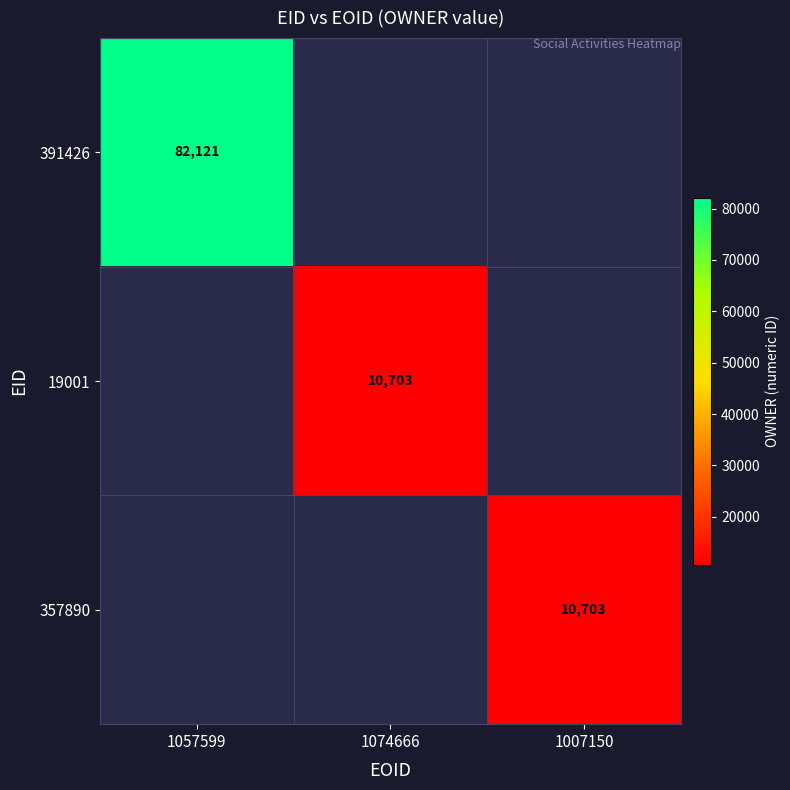

The value of 19001 at 1074666 is 10703. True or false?

True